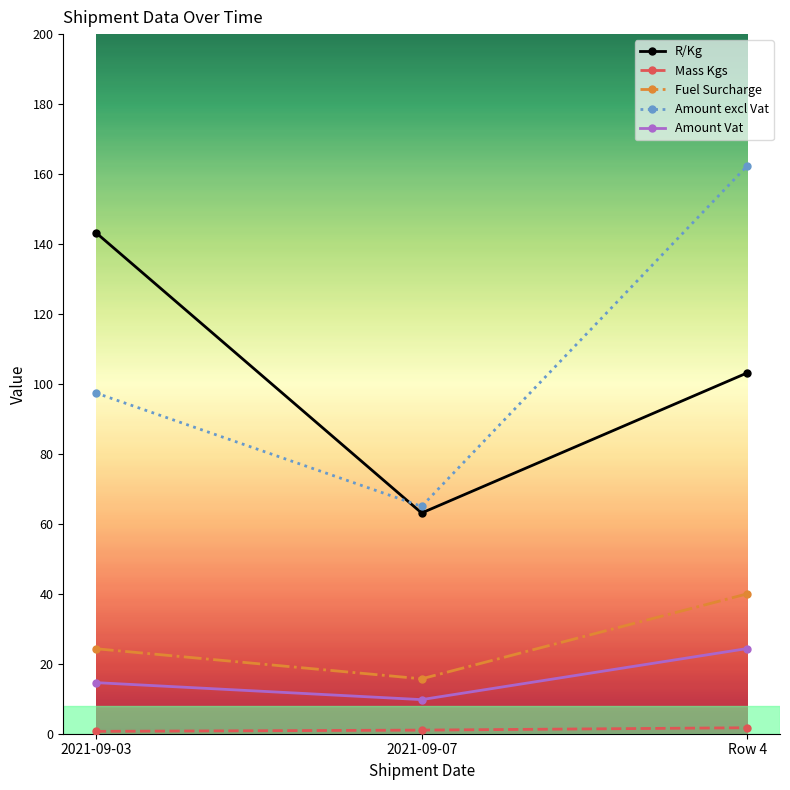

The value of Fuel Surcharge at 2021-09-07 is 27.0. True or false?

False